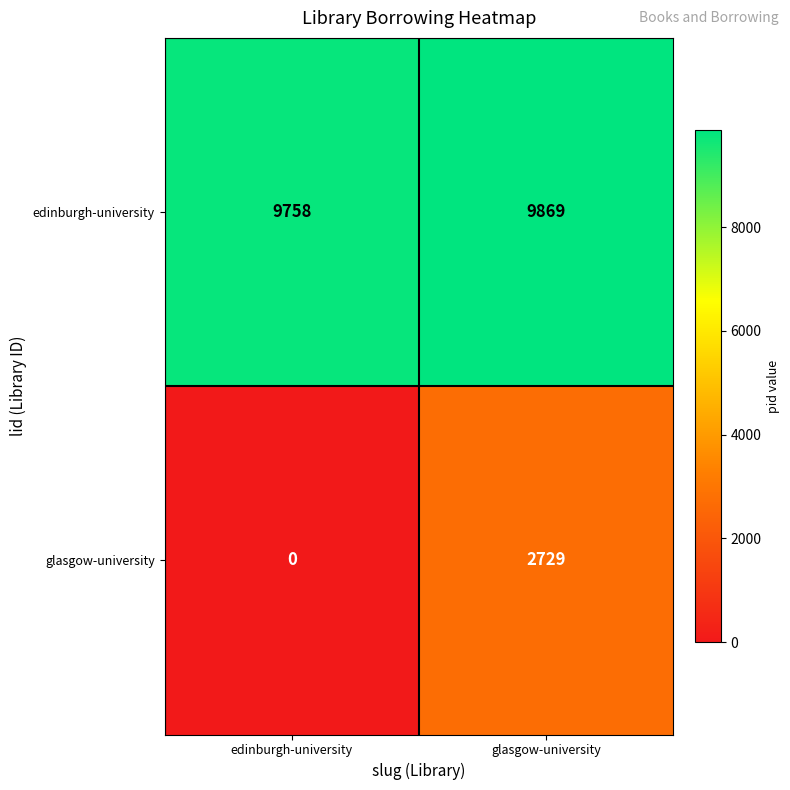

What is the average value of the edinburgh-university series?

9814